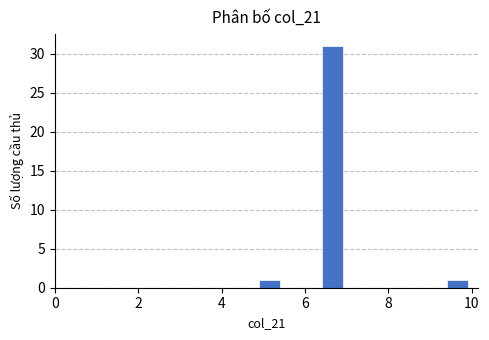

Around what value on the x-axis is the tallest bar? Give the approximate position of its centre, as read against the axis.

6.6